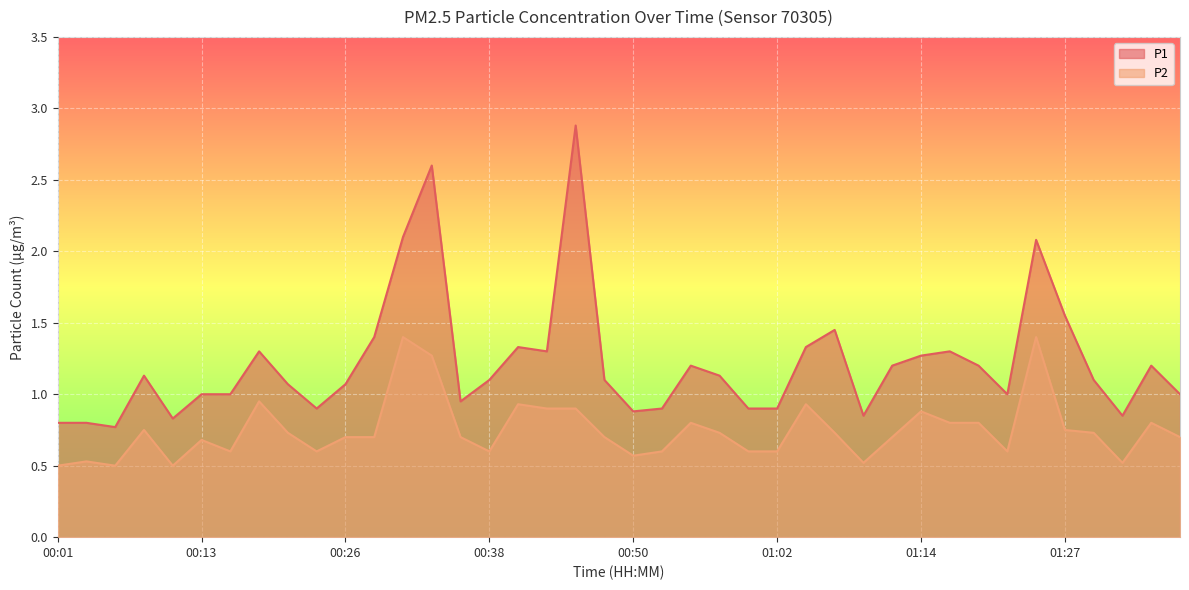

Where is the first local minimum for P2?

00:06